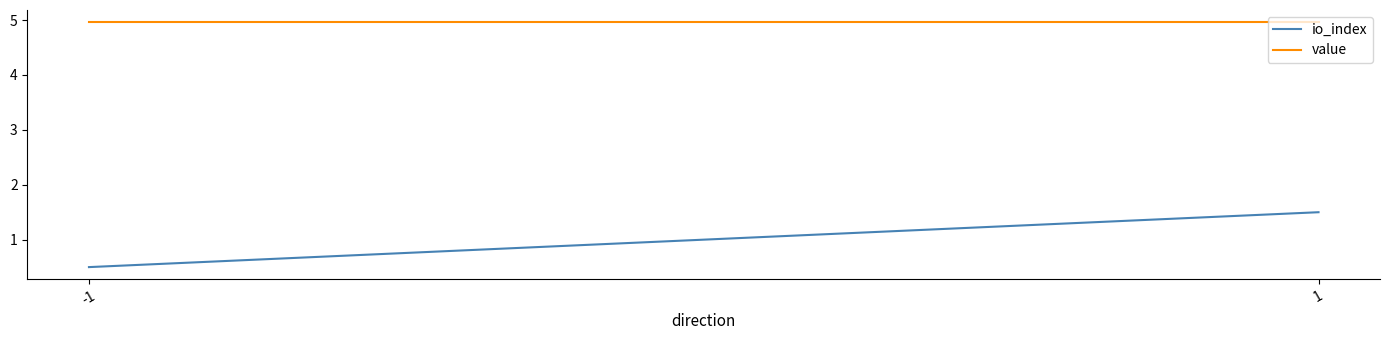

What is the value of the io_index point at the 2nd from the left?

1.5